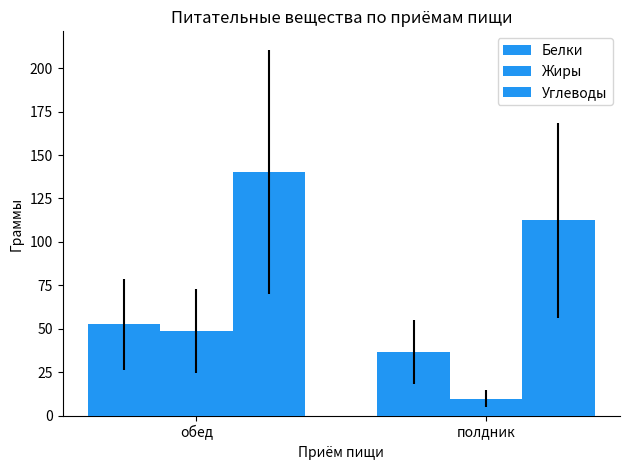

Reading right to left, transcribe all the data shown in this chart.

Белки: полдник=36.7	обед=52.6
Жиры: полдник=9.7	обед=48.8
Углеводы: полдник=112.4	обед=140.4